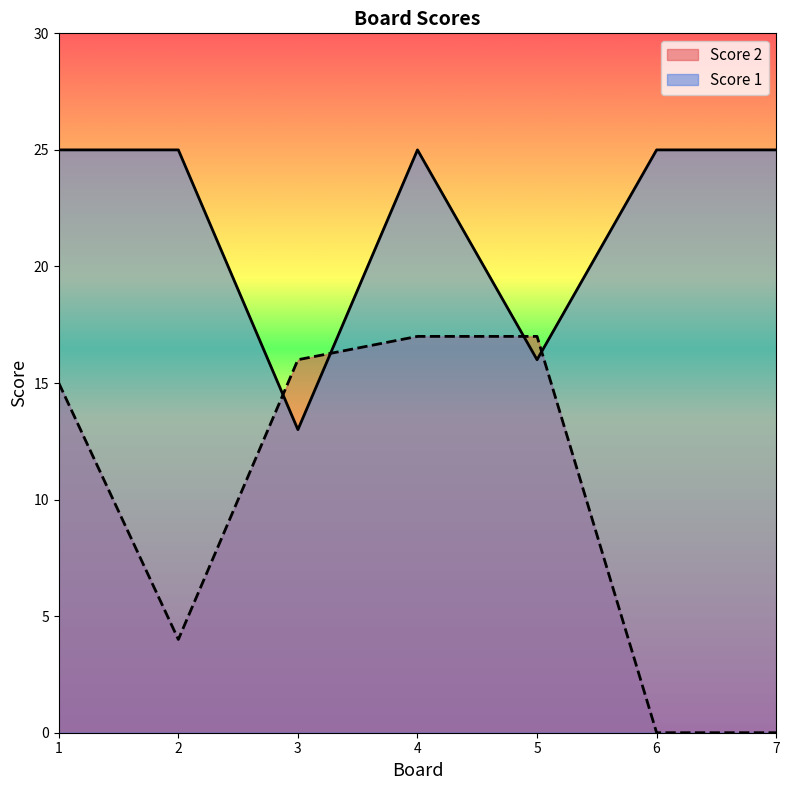

Reading right to left, extract all data points from this chart.

Score 1: 7=25	6=25	5=16	4=25	3=13	2=25	1=25
Score 2: 7=0	6=0	5=17	4=17	3=16	2=4	1=15